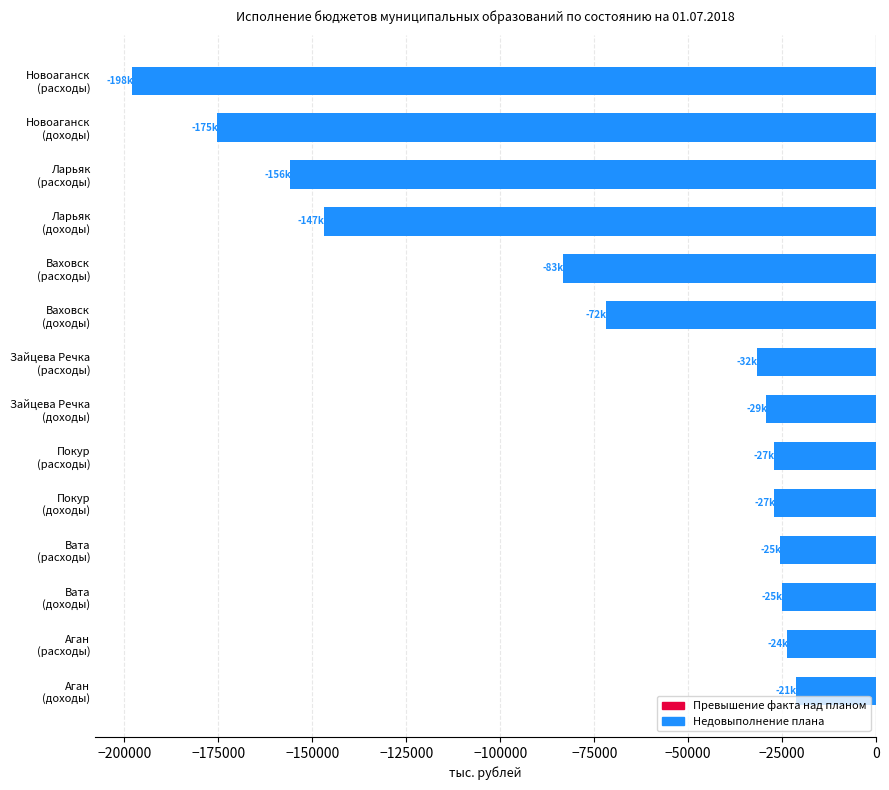

What is the average value?

-74440.7